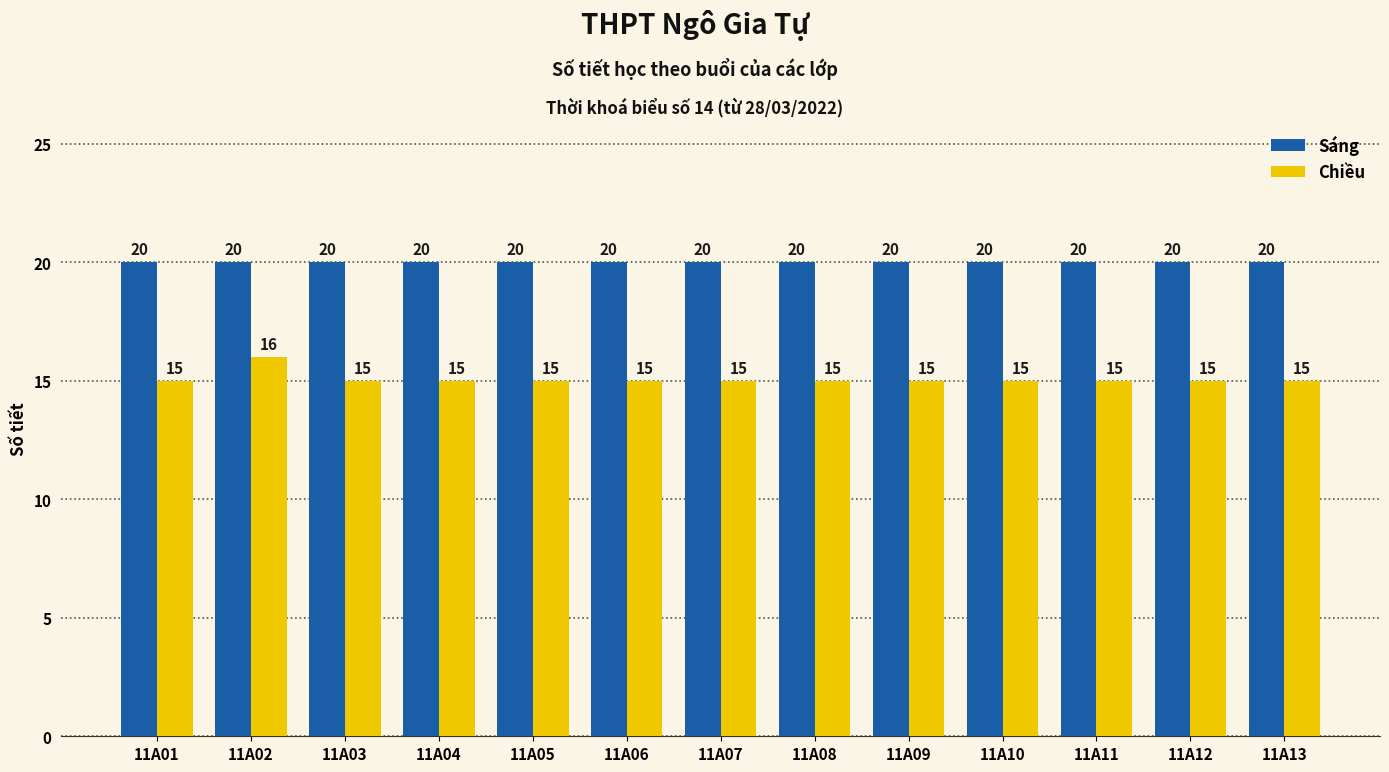

What is the maximum value shown in the chart?

20